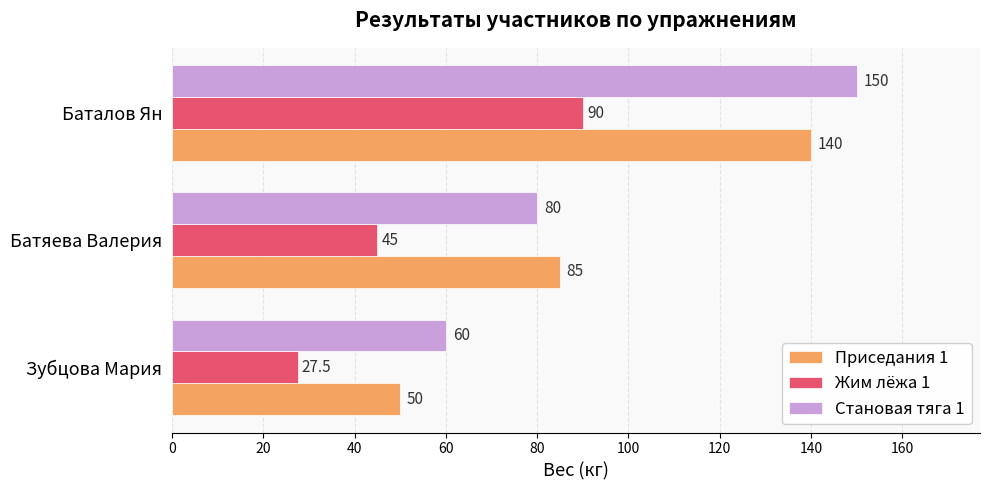

Is the value of Жим лёжа 1 at Зубцова Мария greater than the value of Приседания 1 at Зубцова Мария?

No